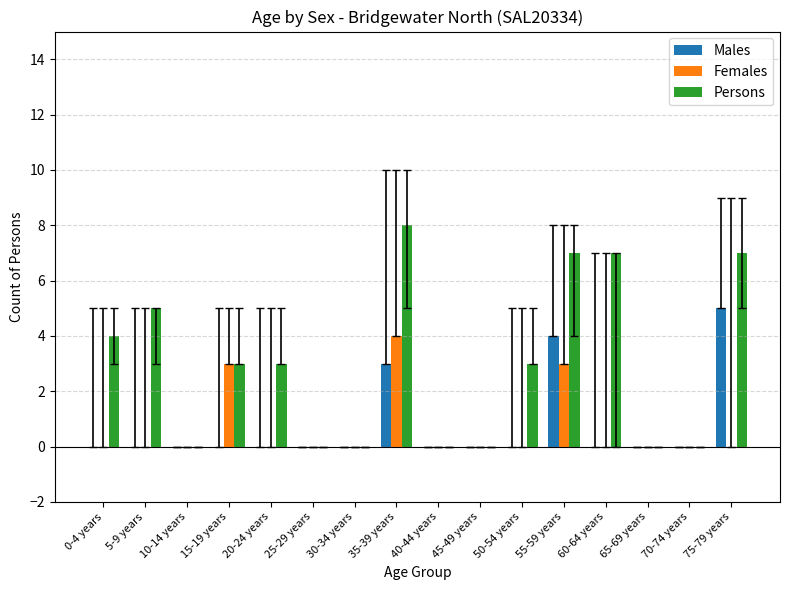

Which category has the highest value in the Males series?

75-79 years